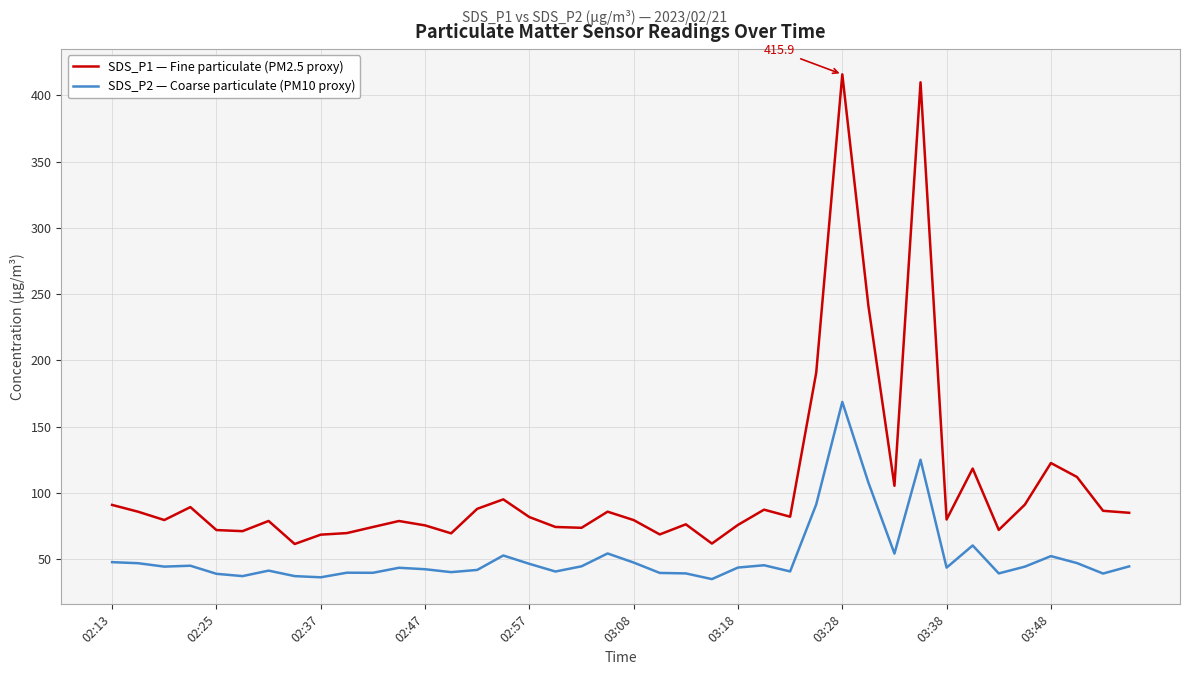

True or false: SDS_P1 — Fine particulate (PM2.5 proxy) and SDS_P2 — Coarse particulate (PM10 proxy) intersect in this chart.

False